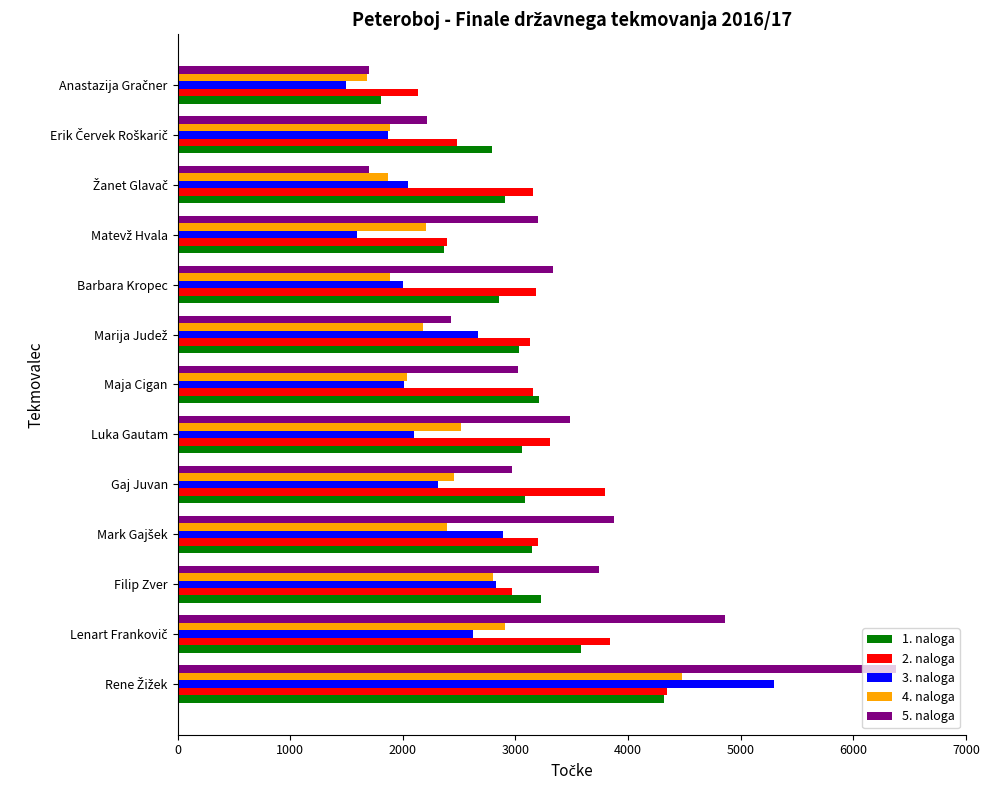

Which series has the largest range (max minus min)?

5. naloga